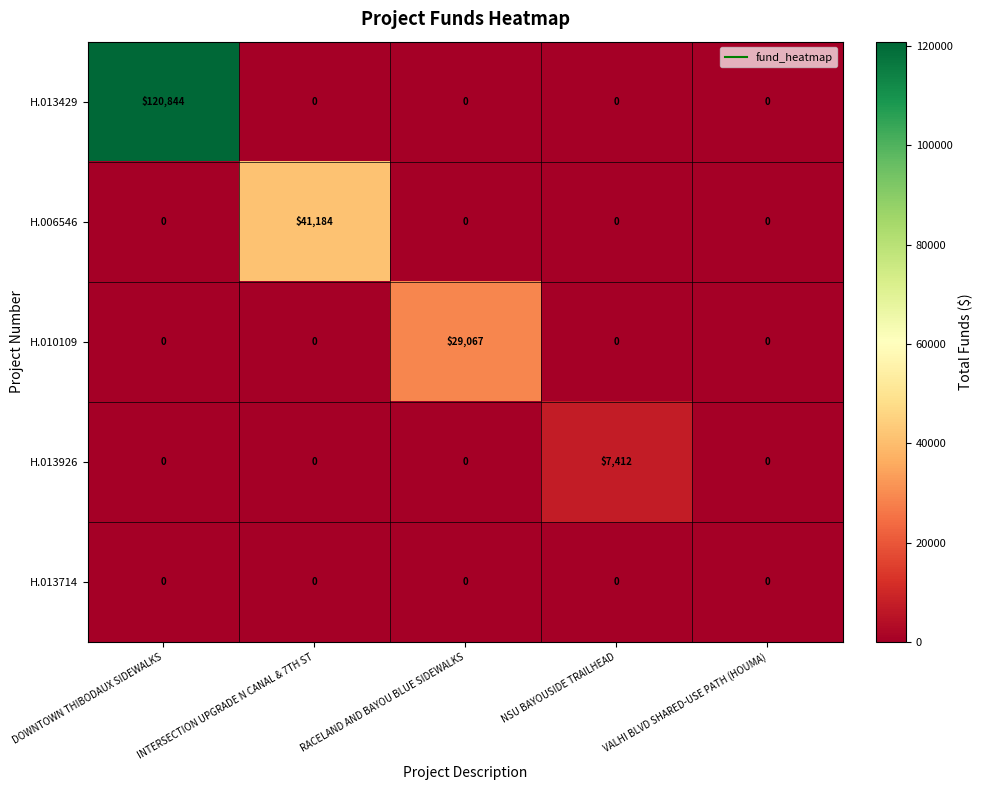

Between RACELAND AND BAYOU BLUE SIDEWALKS and NSU BAYOUSIDE TRAILHEAD, which series saw the biggest shift?

H.010109